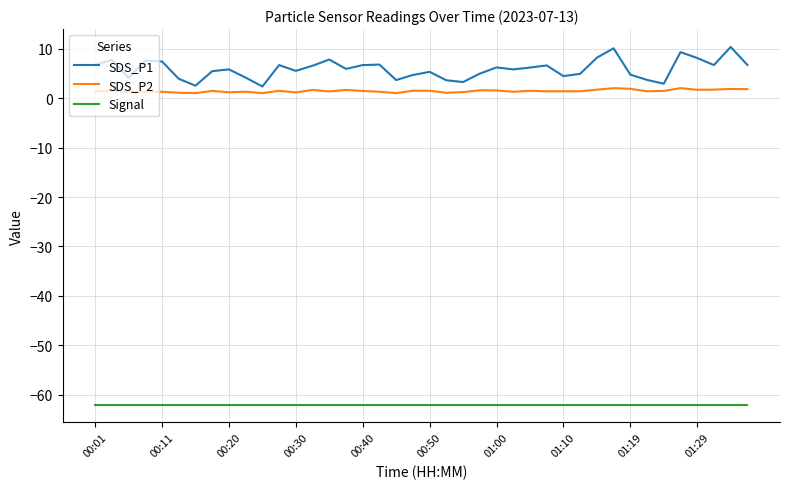

Which series has the largest range (max minus min)?

SDS_P1